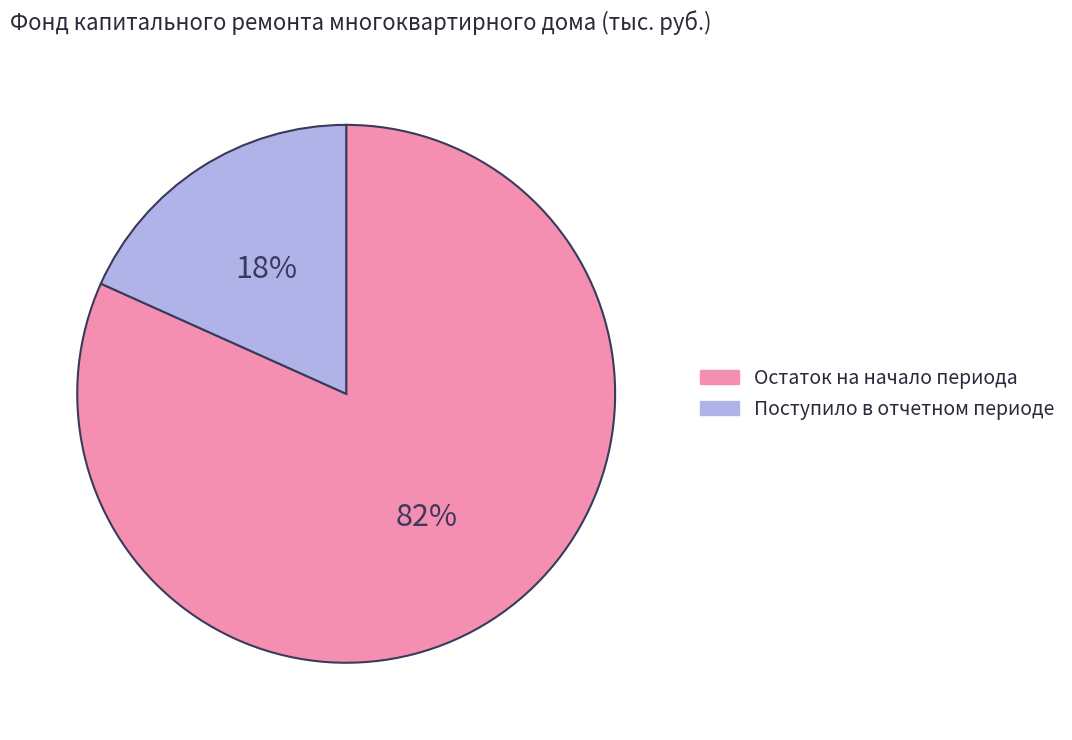

Is there a majority slice in this chart?

Yes